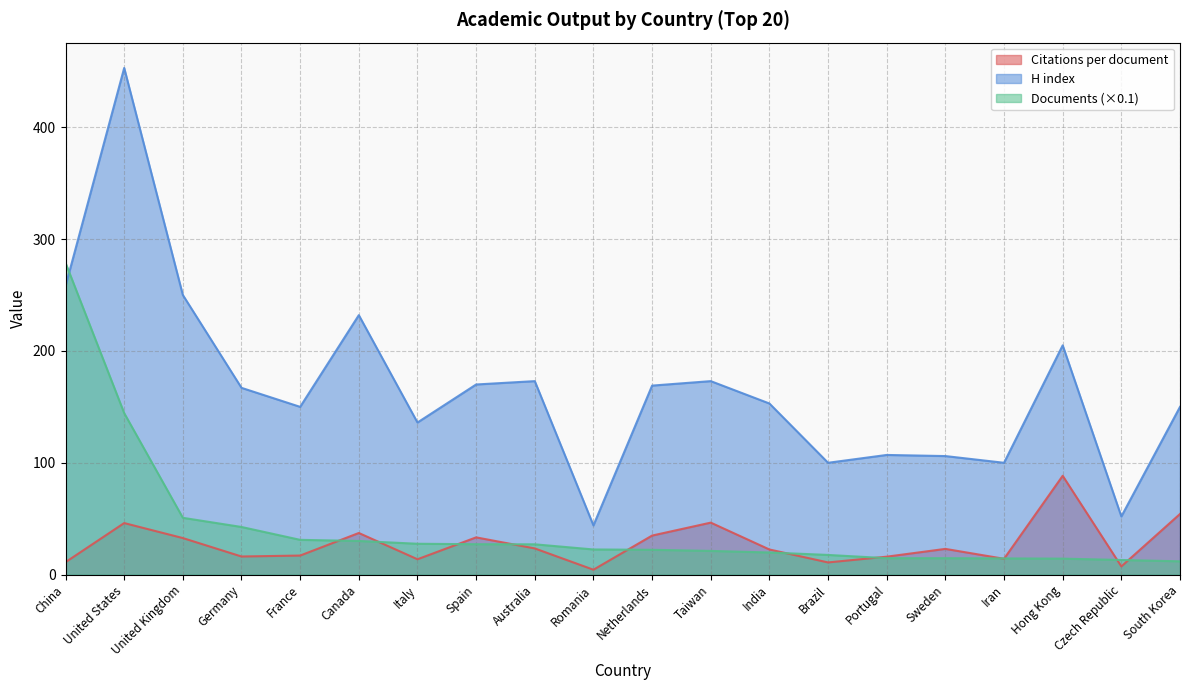

What is the difference between the Citations per document values at Italy and Iran?

0.4